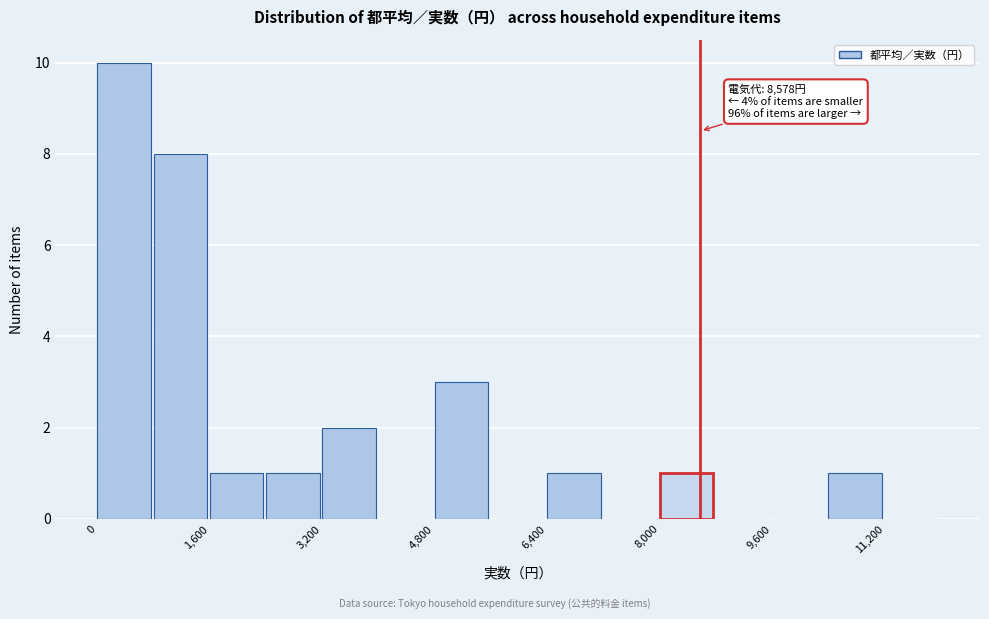

Which range on the x-axis has the tallest bar?

0 to 800